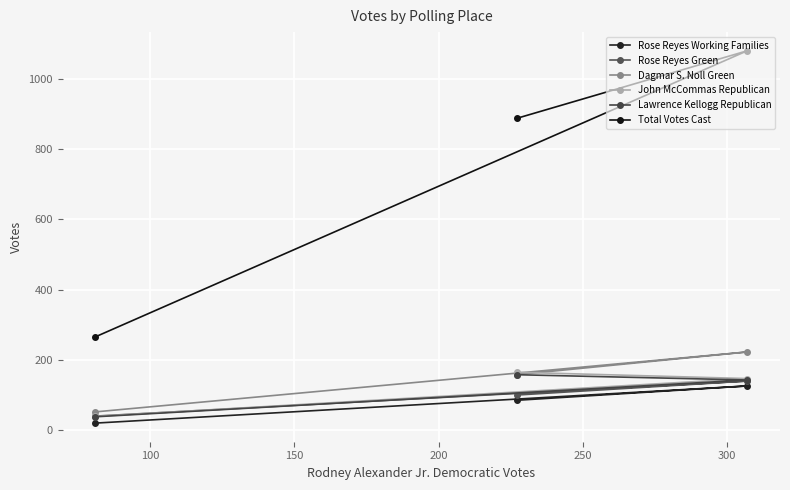

List the series in order of their peak value, lowest first.

Rose Reyes Working Families, Rose Reyes Green, Lawrence Kellogg Republican, John McCommas Republican, Dagmar S. Noll Green, Total Votes Cast